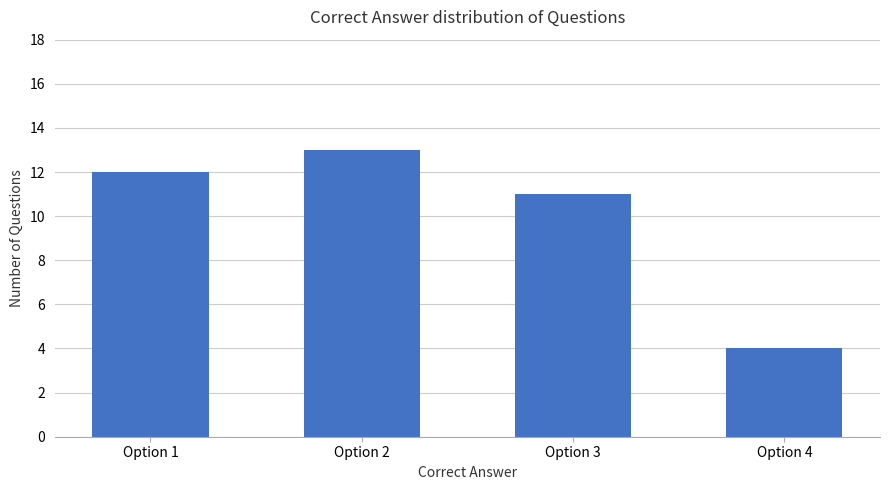

How many values are between 11 and 13?

3